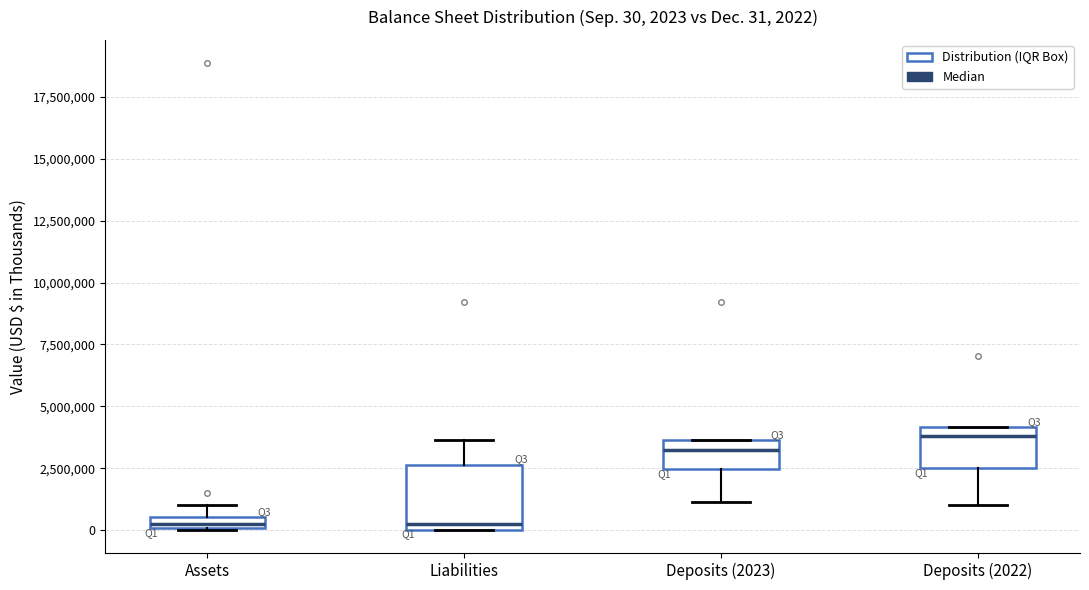

Which box's median line is the highest?

Deposits (2022)